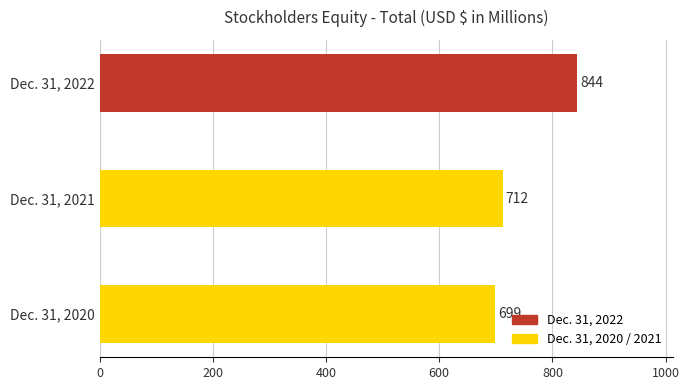

The chart shows a value of 844 at Dec. 31, 2022. True or false?

True